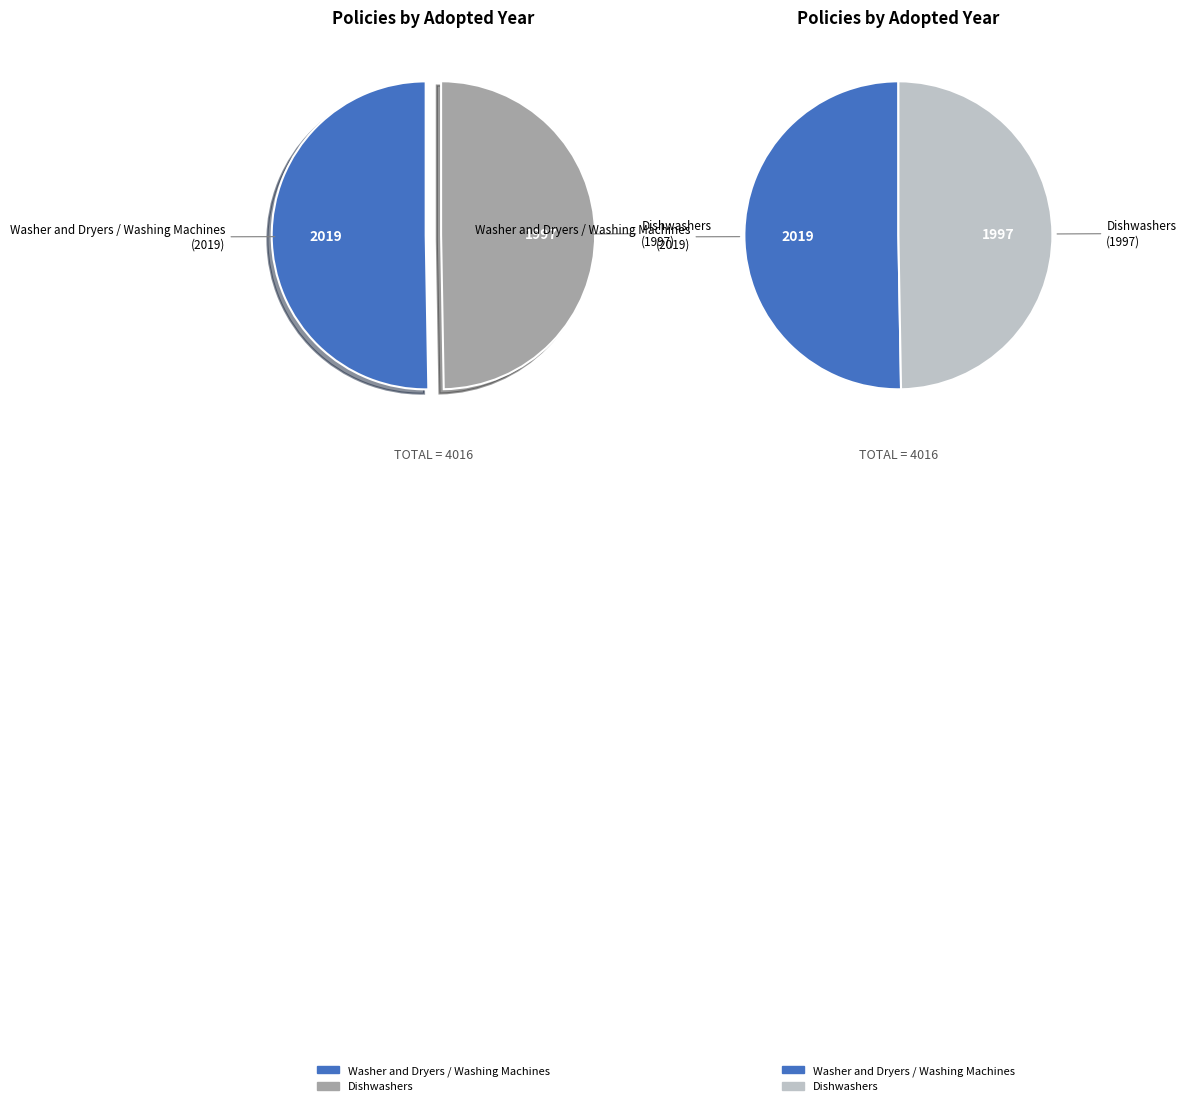

True or false: Washer and Dryers / Washing Machines accounts for 50% of the total.

True